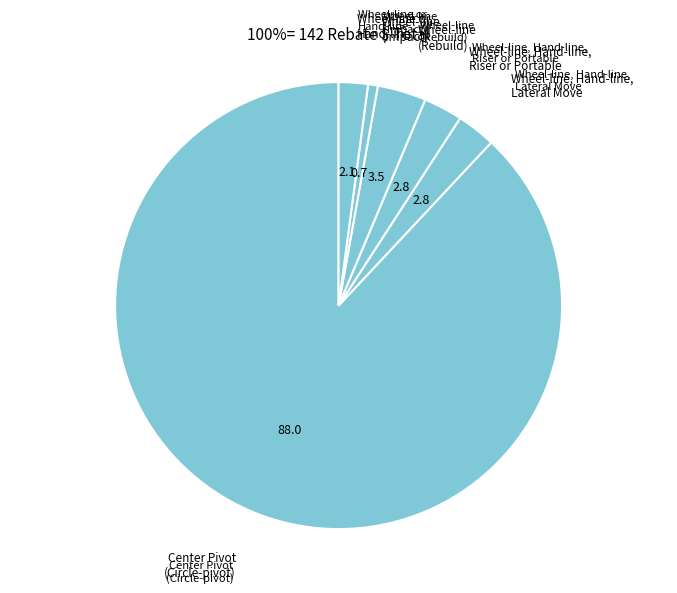

Which category accounts for the majority?

Center Pivot
(Circle-pivot)